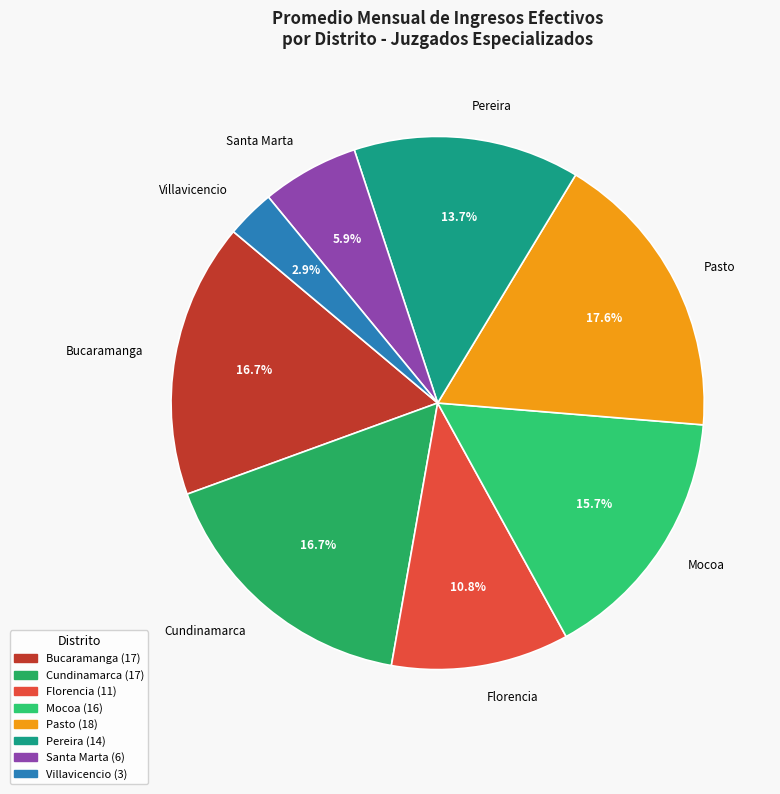

Count the number of slices in the pie.

8